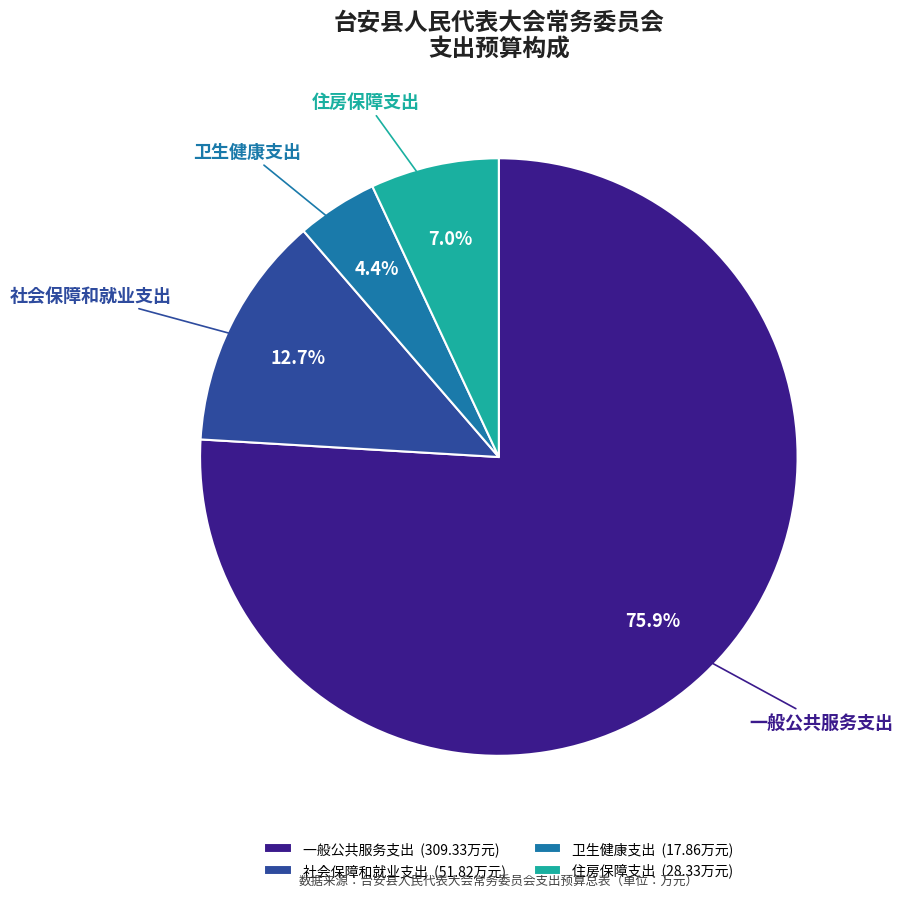

Between 一般公共服务支出 and 住房保障支出, which is larger?

一般公共服务支出